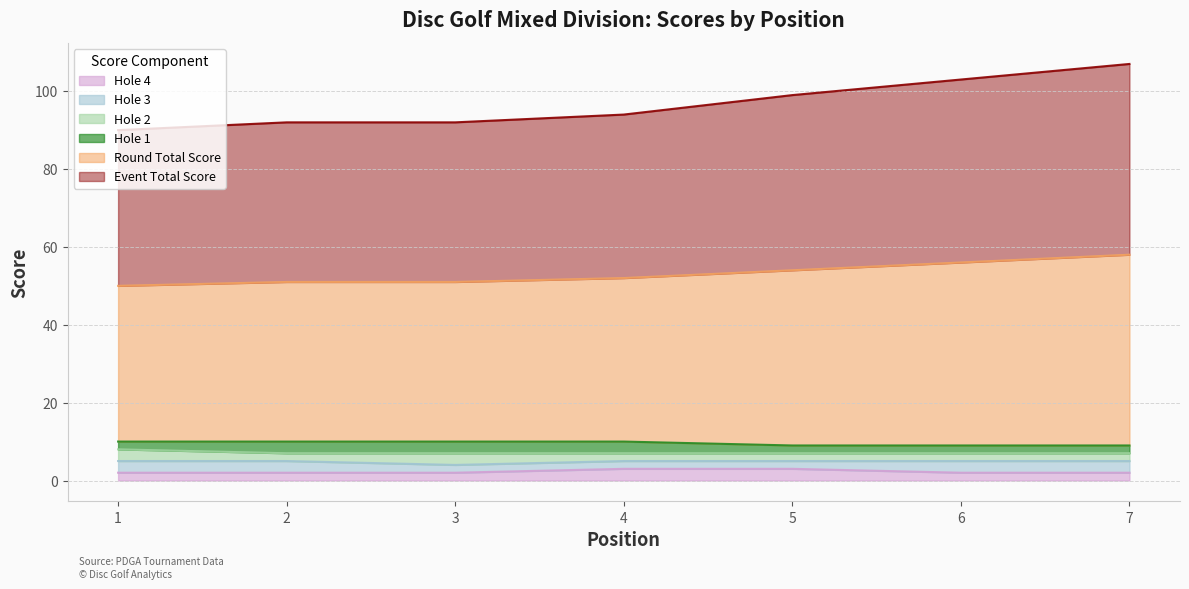

At which label does round_total_score first exceed 52?

5